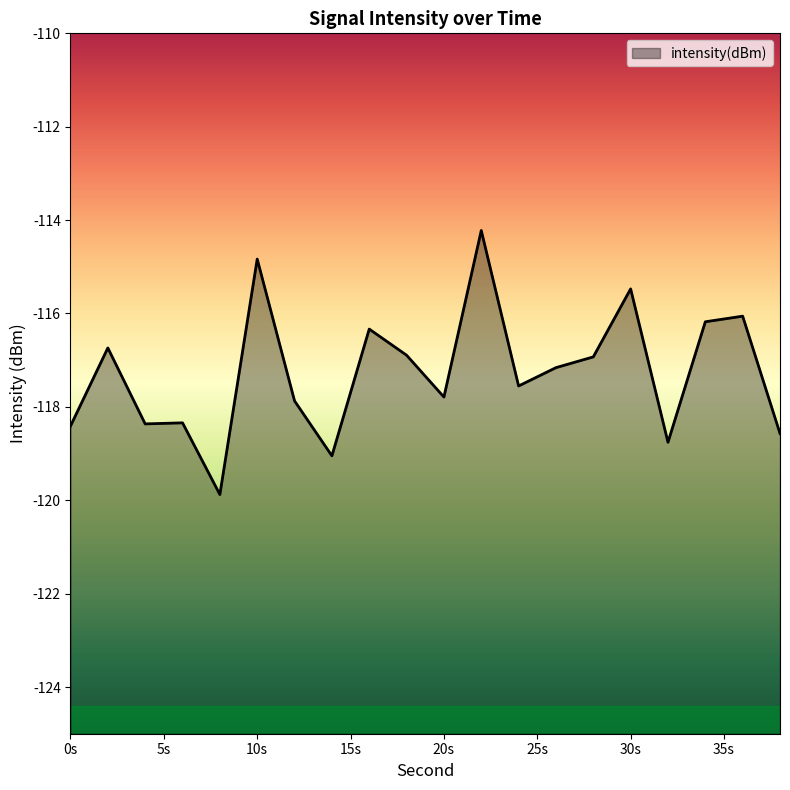

True or false: the data shows -118.4 at 4.

True